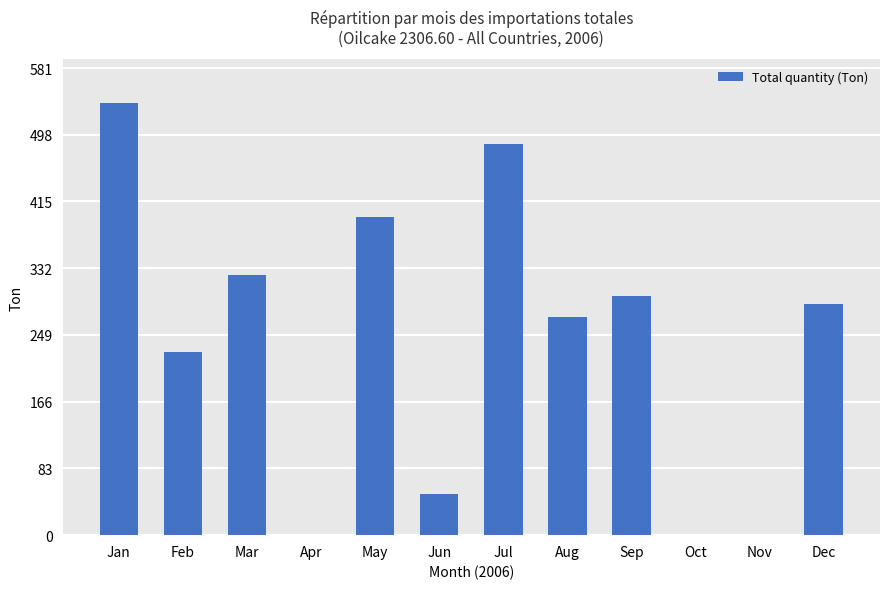

Reading left to right, transcribe all the data shown in this chart.

538	228	323	0	396	51	487	271	297	0	0	287